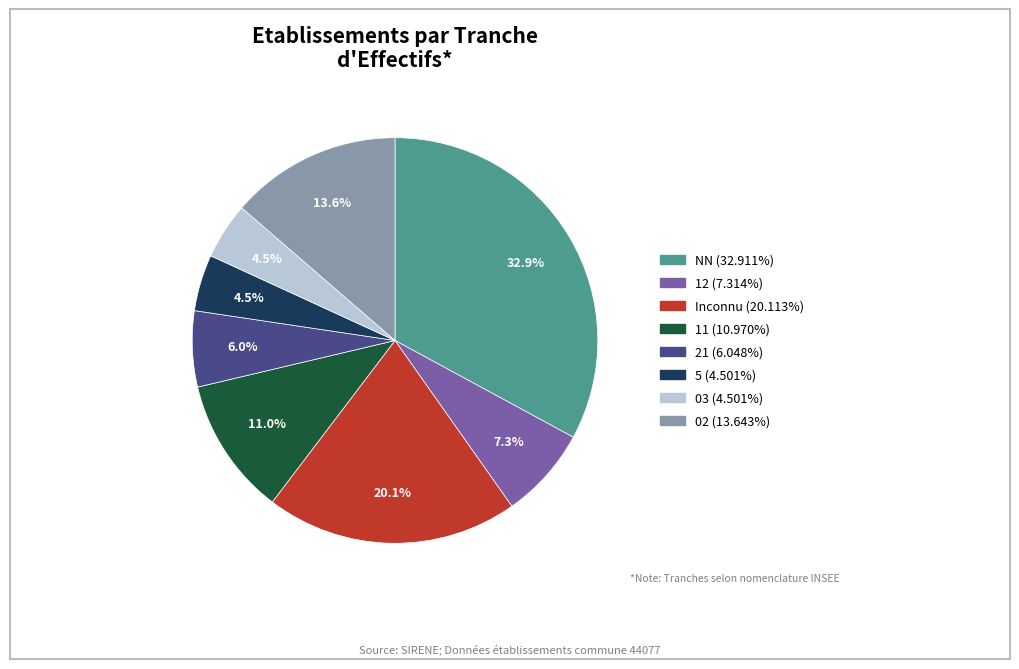

Is there a majority slice in this chart?

No